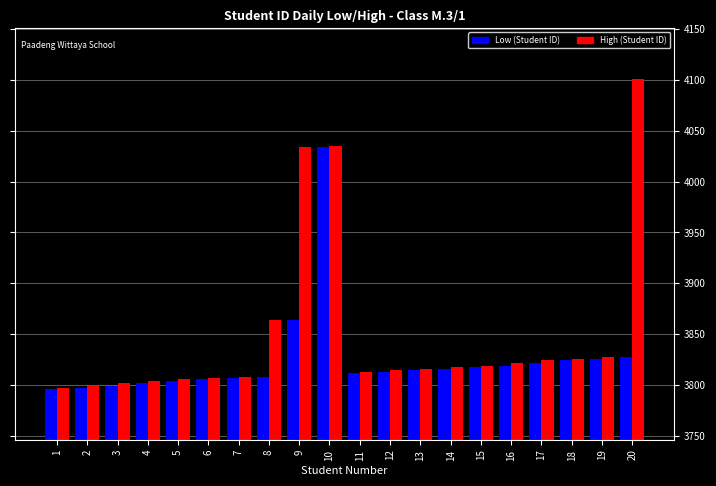

How many groups of bars are there?

20